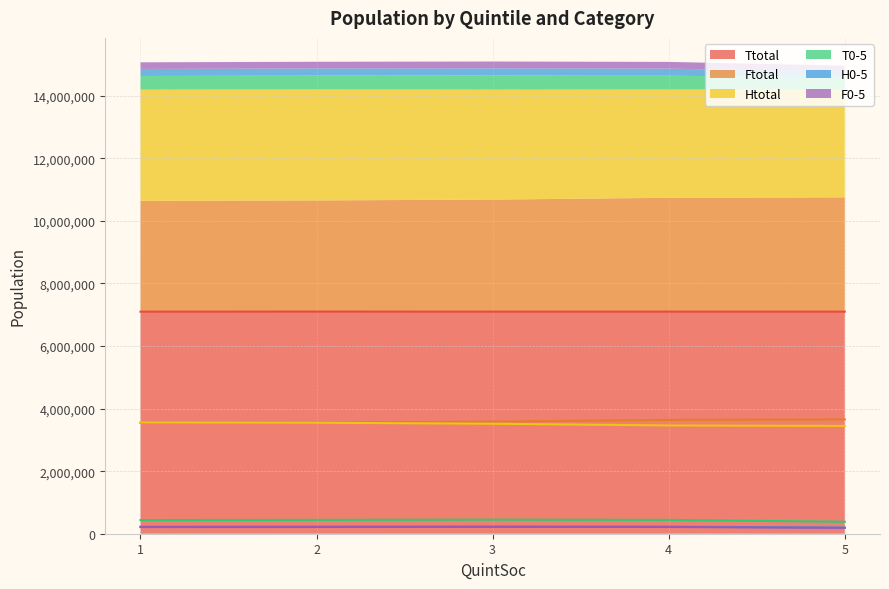

Is it true that Ftotal equals 1639244 at 1?

False